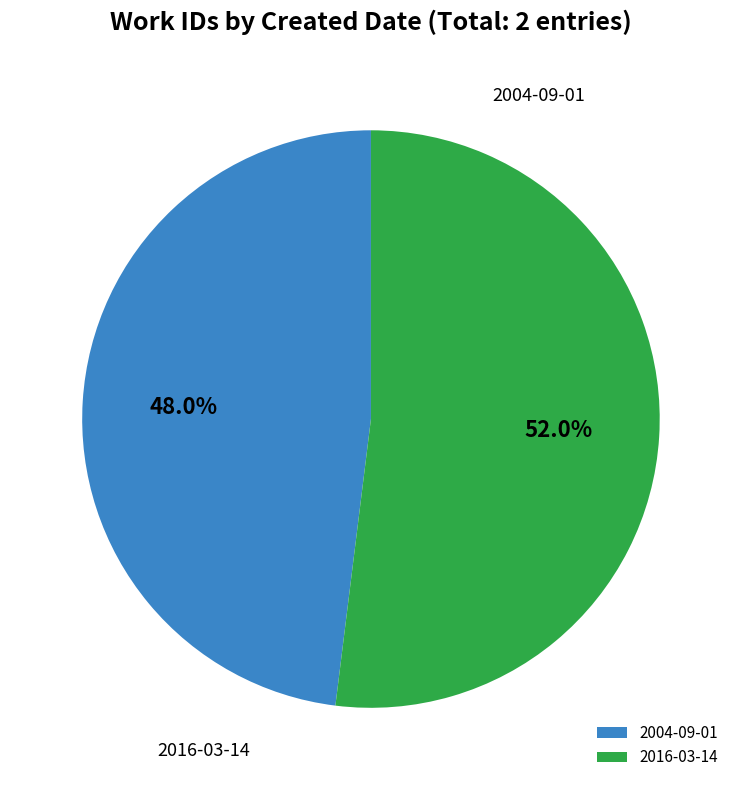

Which has a higher value, 2016-03-14 or 2004-09-01?

2016-03-14